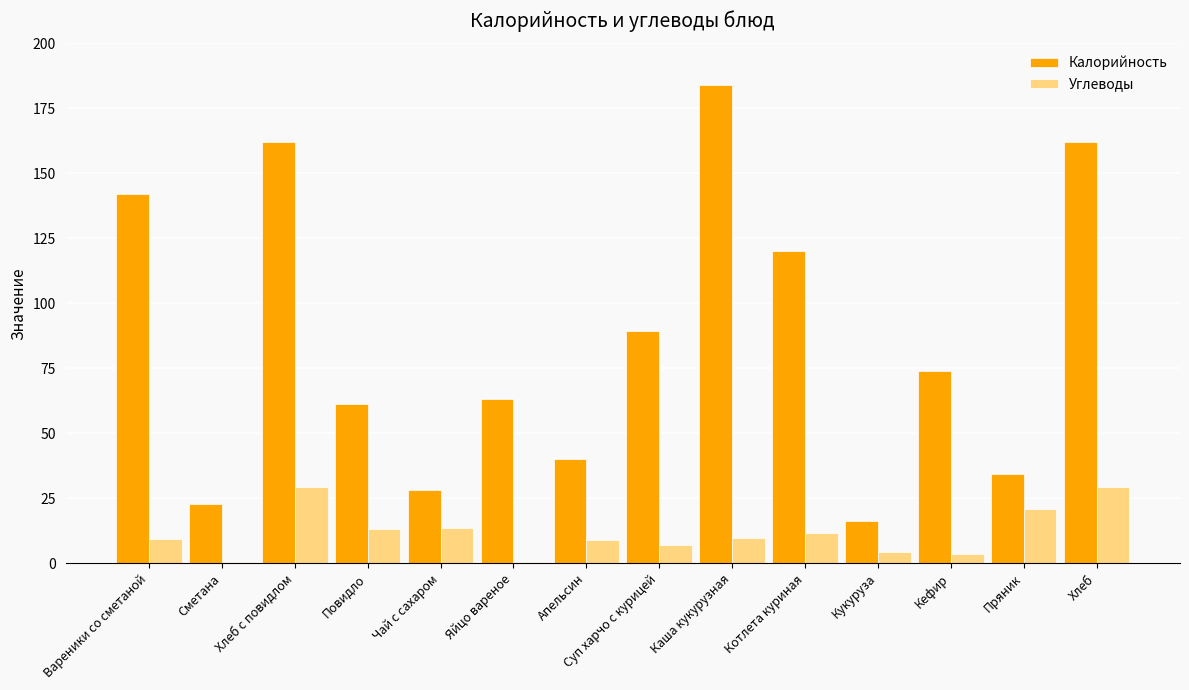

Between Суп харчо с курицей and Пряник, which series saw the biggest shift?

Калорийность